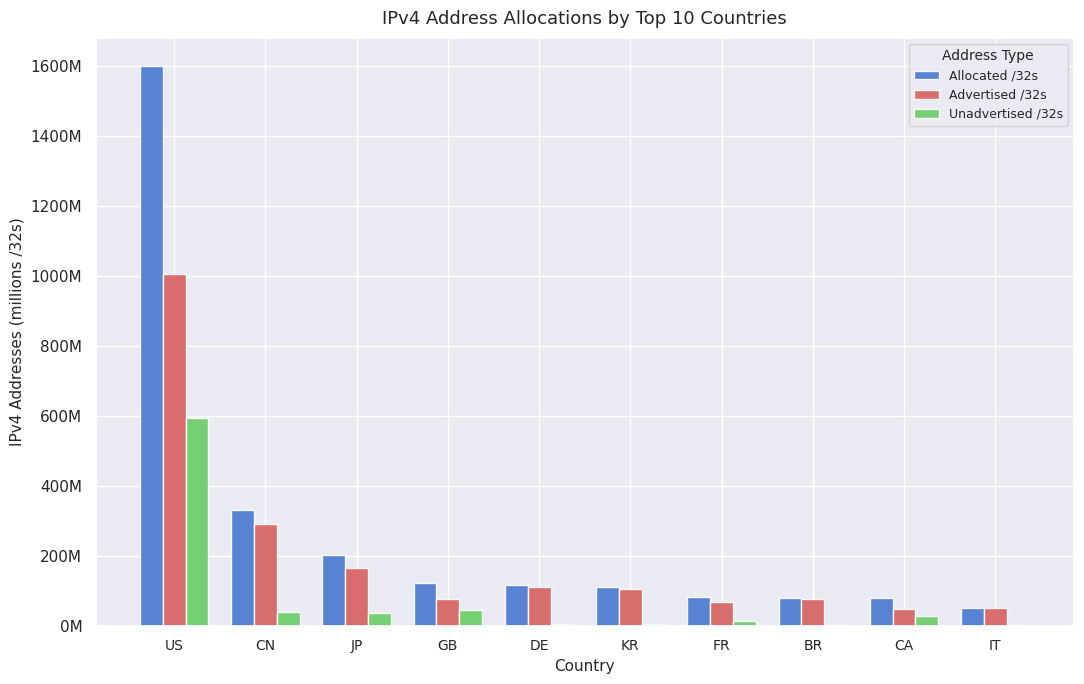

What are all the series names shown in the legend?

Allocated /32s, Advertised /32s, Unadvertised /32s